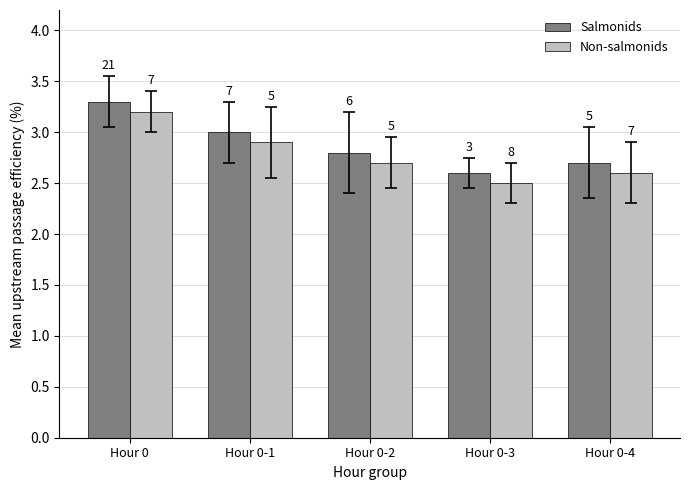

What are all the series names shown in the legend?

Salmonids, Non-salmonids